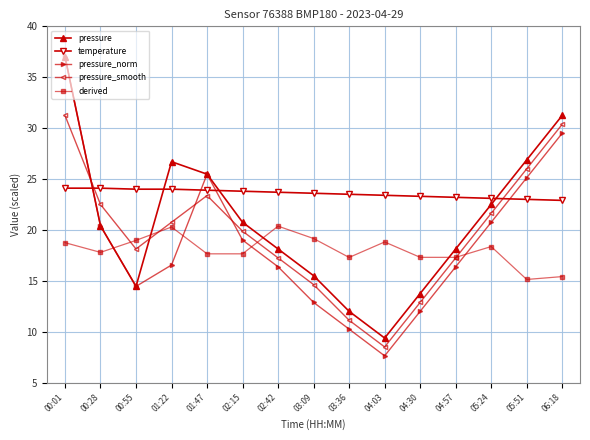

Is the value of pressure_smooth at 03:09 greater than the value of pressure_norm at 01:47?

No